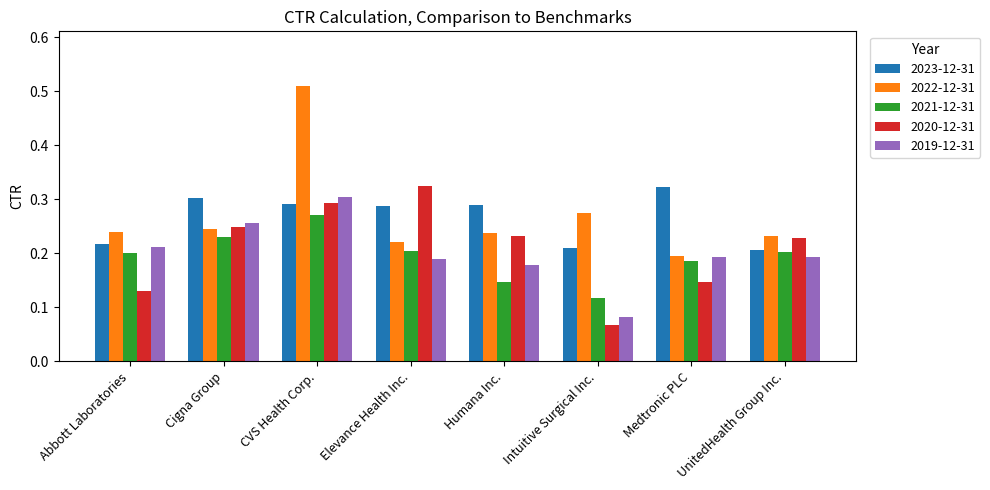

Are the bars grouped side by side (vs. stacked)?

Yes